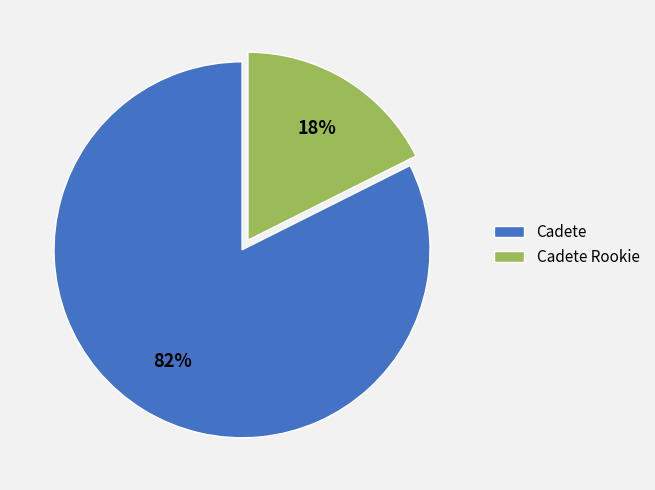

Which slice represents more than half of the pie?

Cadete